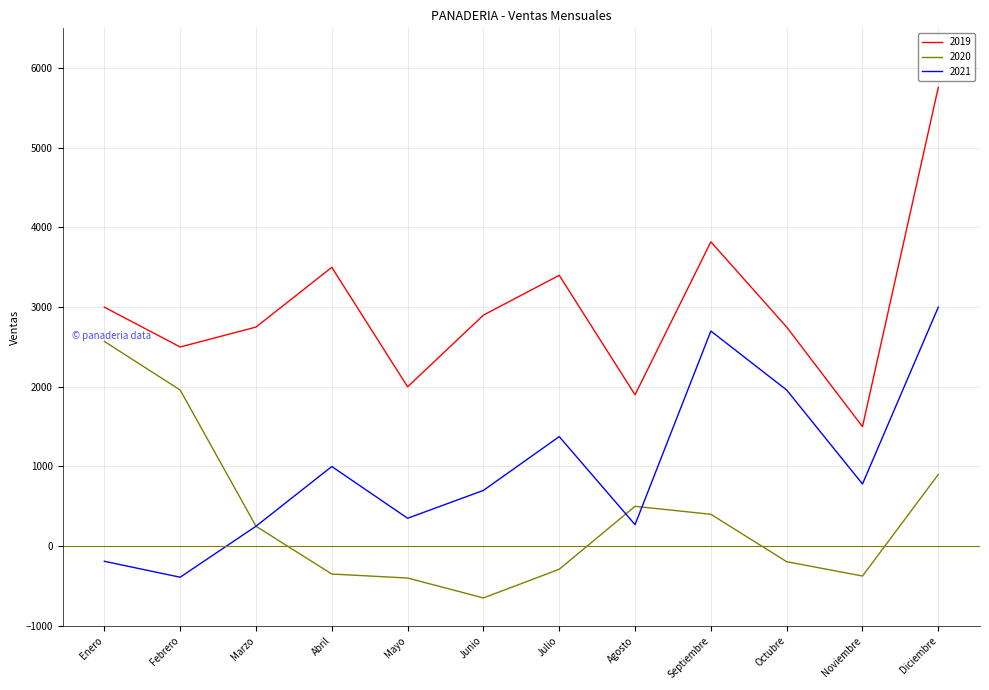

The 2019 series shows 744 at Marzo. True or false?

False